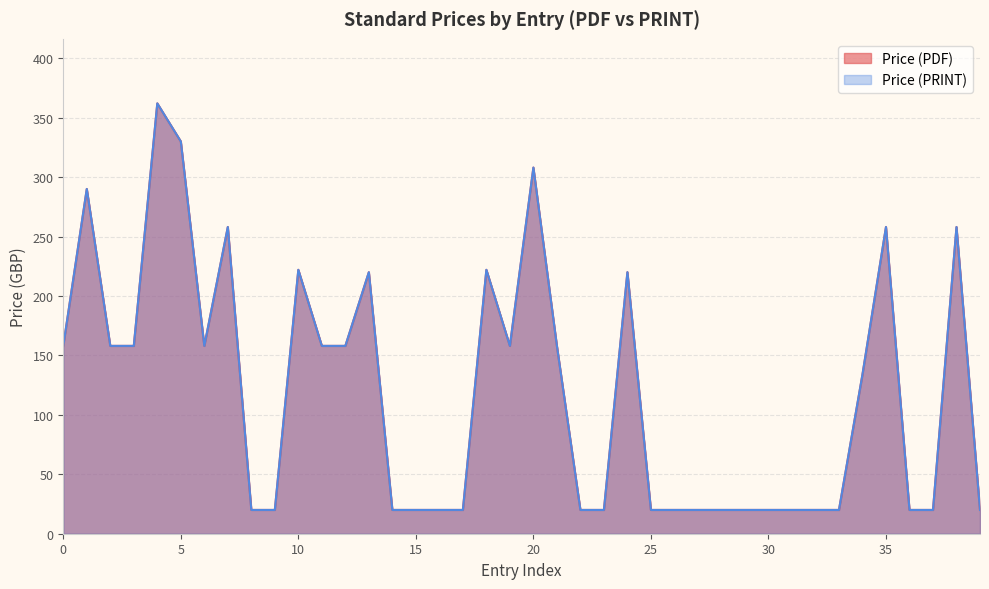

Does the chart display data point markers on the line(s)?

No